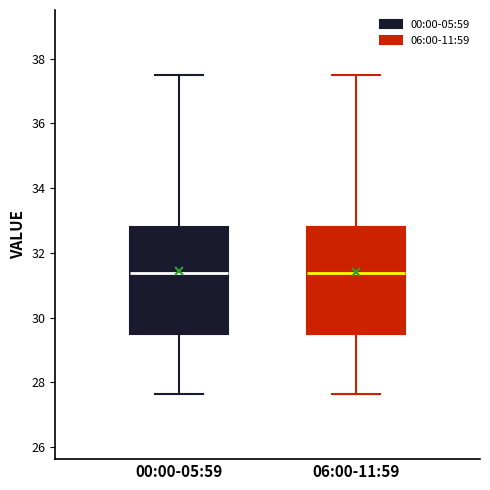

Reading left to right, transcribe this box plot: for each box, give where its median line is, the range the box spans, and where its two whiskers end, as read against the y-axis. The values are not printed on the chart, so give them approximately, as read against the axis.

00:00-05:59: median 31.4, box 29.6 to 32.8, whiskers 27.6 to 37.6
06:00-11:59: median 31.4, box 29.6 to 32.8, whiskers 27.6 to 37.6